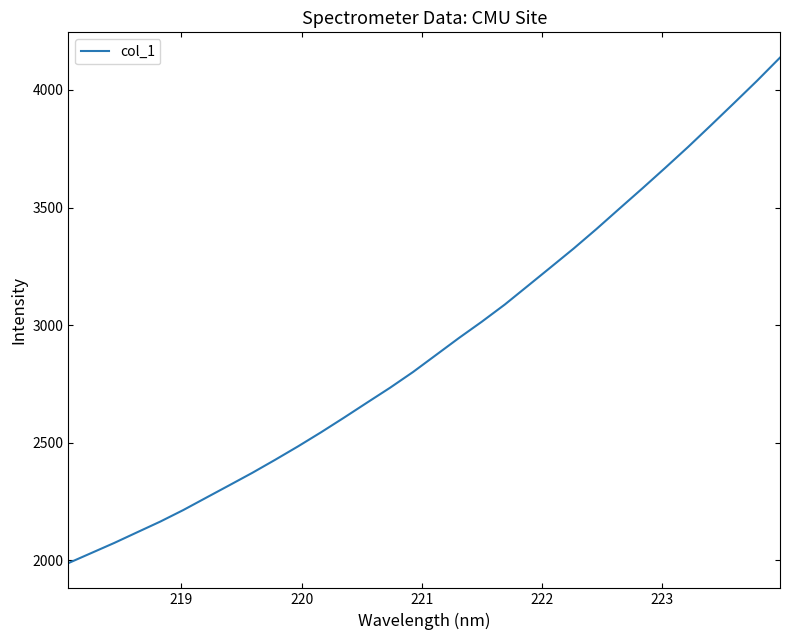

What is the minimum value shown in the chart?

1987.8